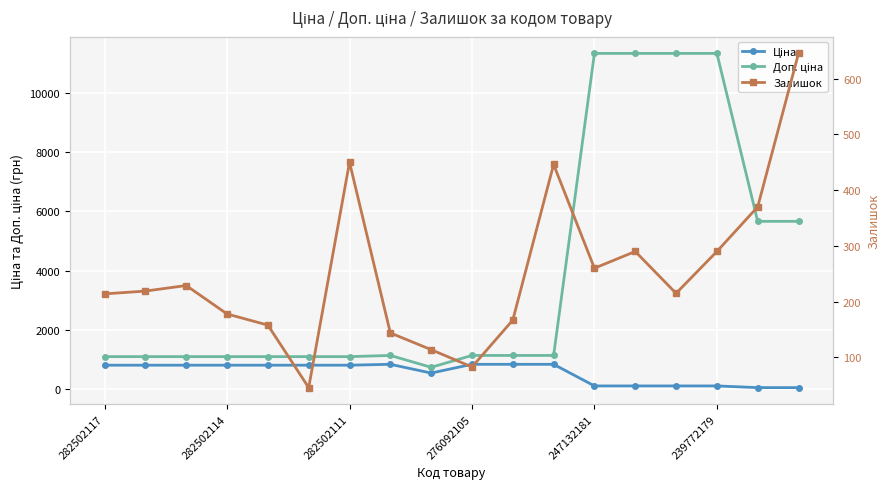

Where is the first local minimum for Доп. ціна?

8